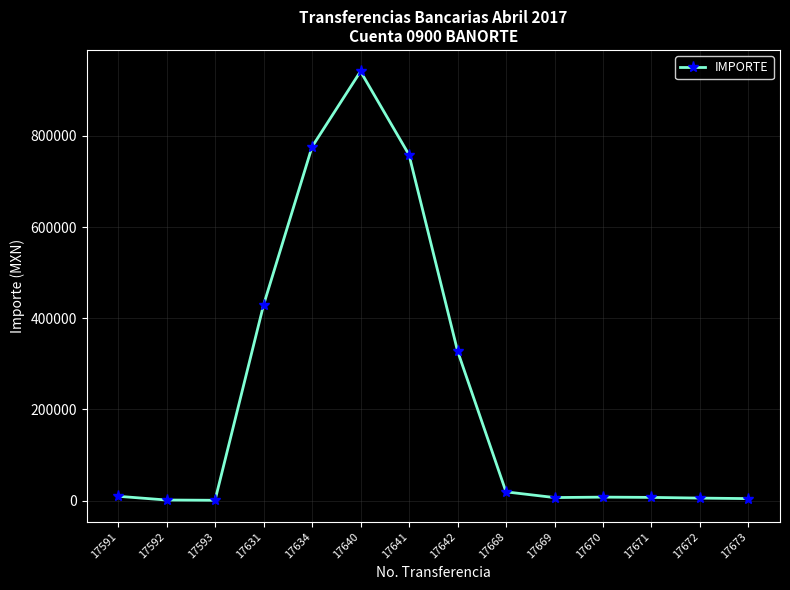

True or false: the data shows 5404.0 at 17672.

True